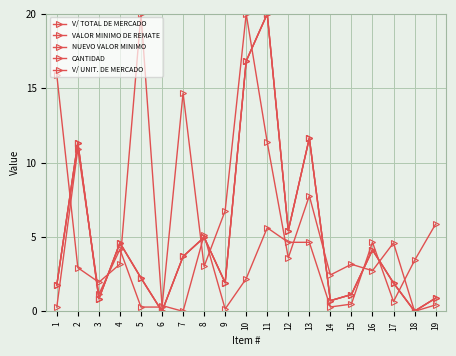

Where does the VALOR MINIMO DE REMATE series first go above 2?

2